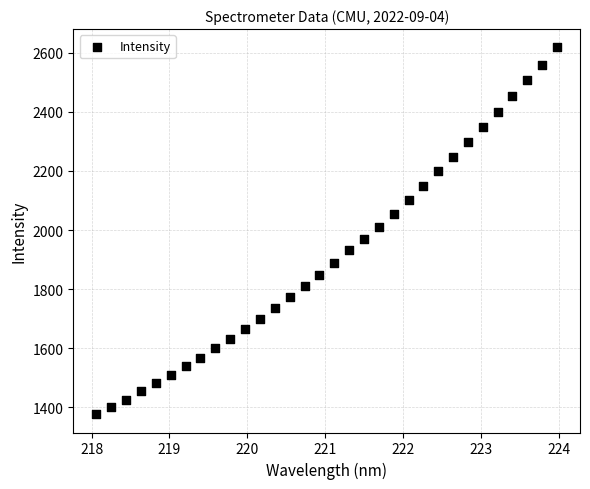

What is the range of Y values (max minus min)?

1241.7